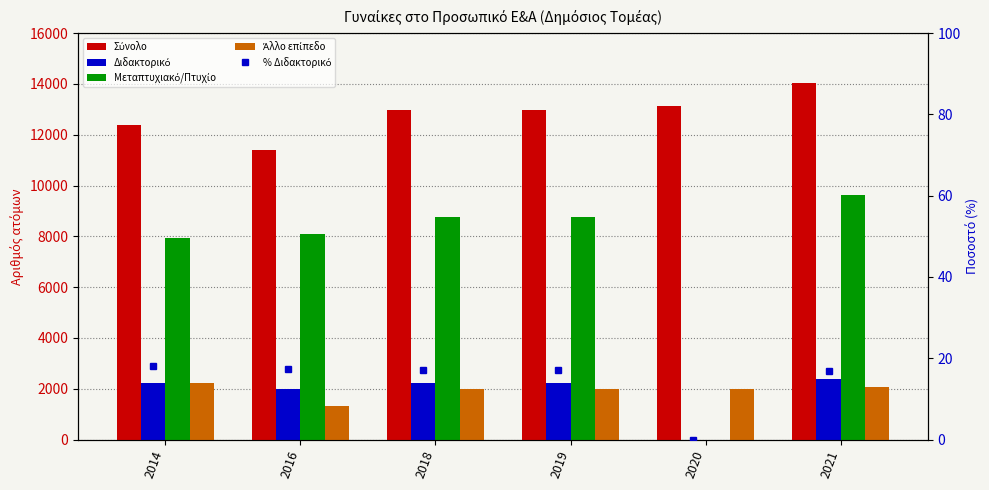

Which series has the largest range (max minus min)?

Μεταπτυχιακό/Πτυχίο